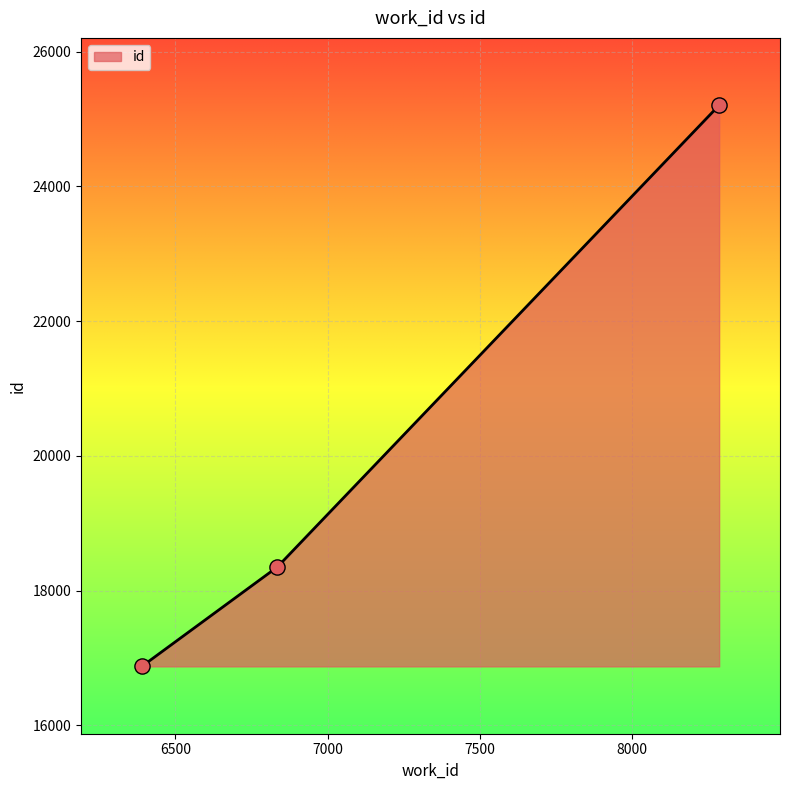

What is the sum of all values?

60429